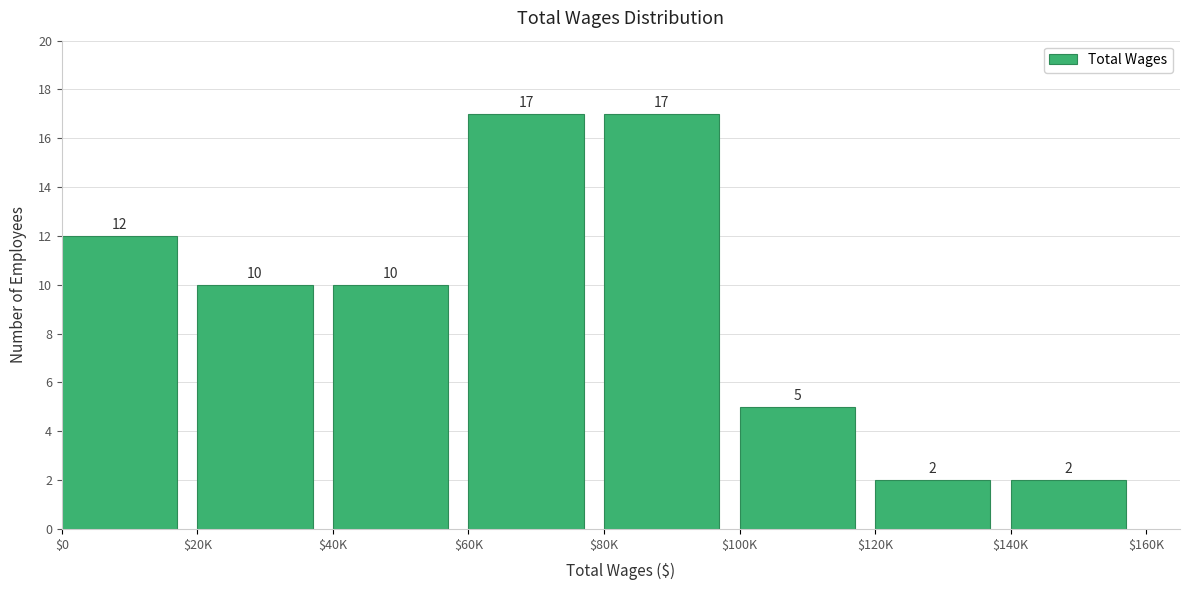

Reading left to right, extract all data points from this chart.

12	10	10	17	17	5	2	2